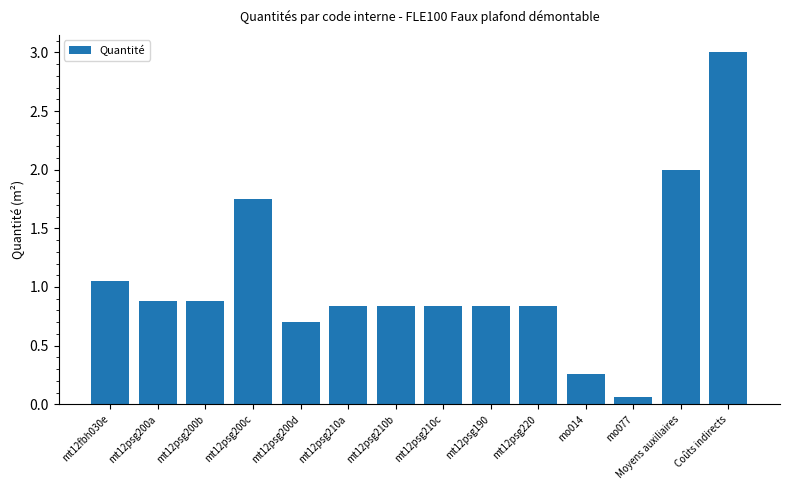

Which label corresponds to the smallest value in the chart?

mo077